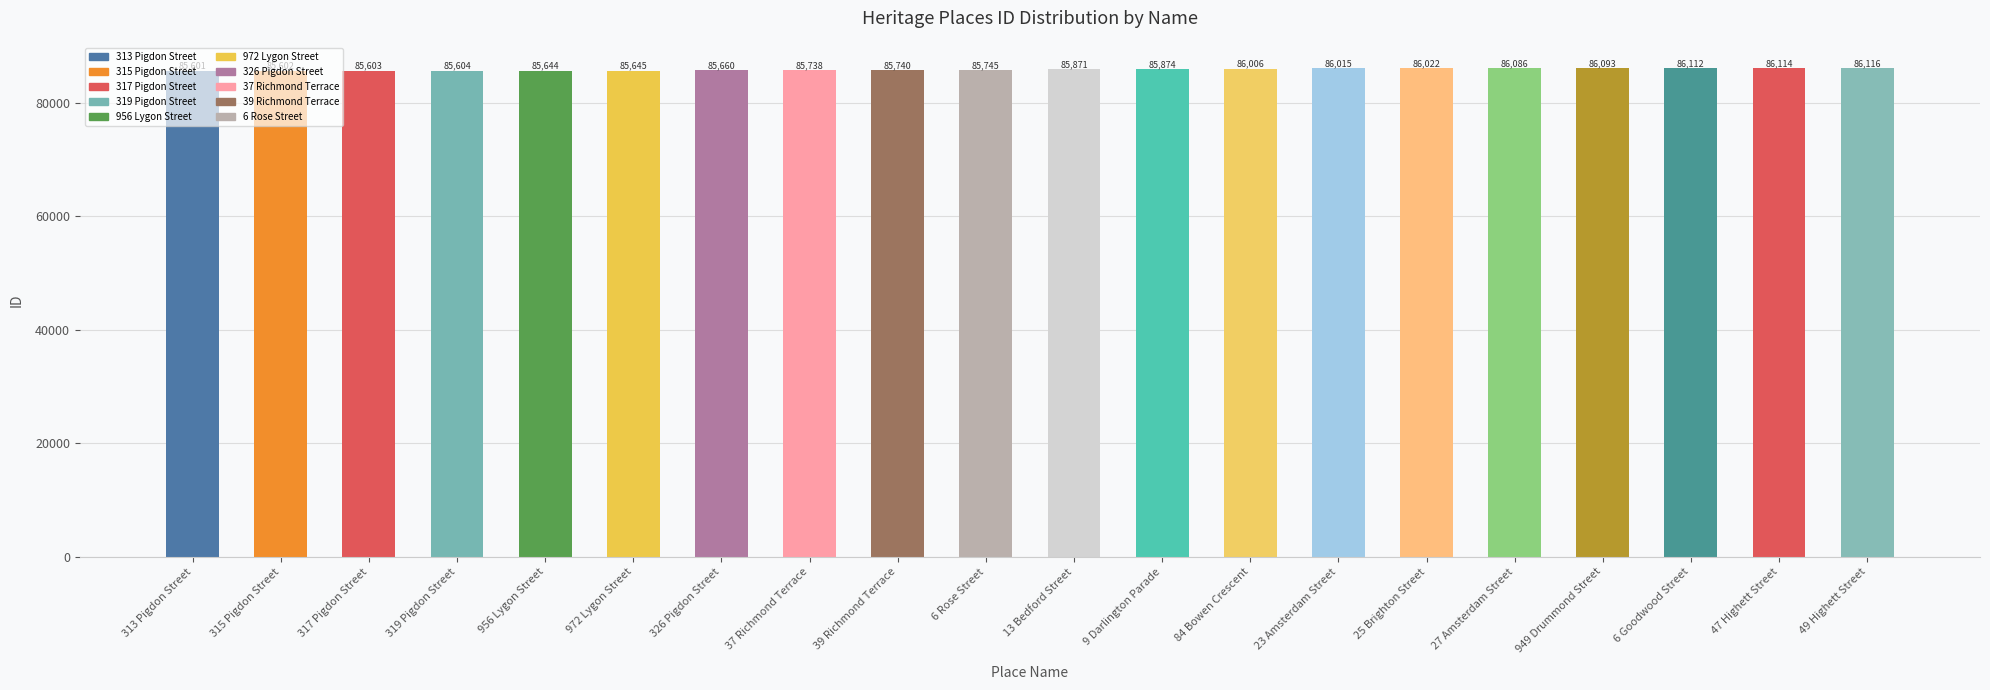

The value at 13 Bedford Street is 146365. True or false?

False